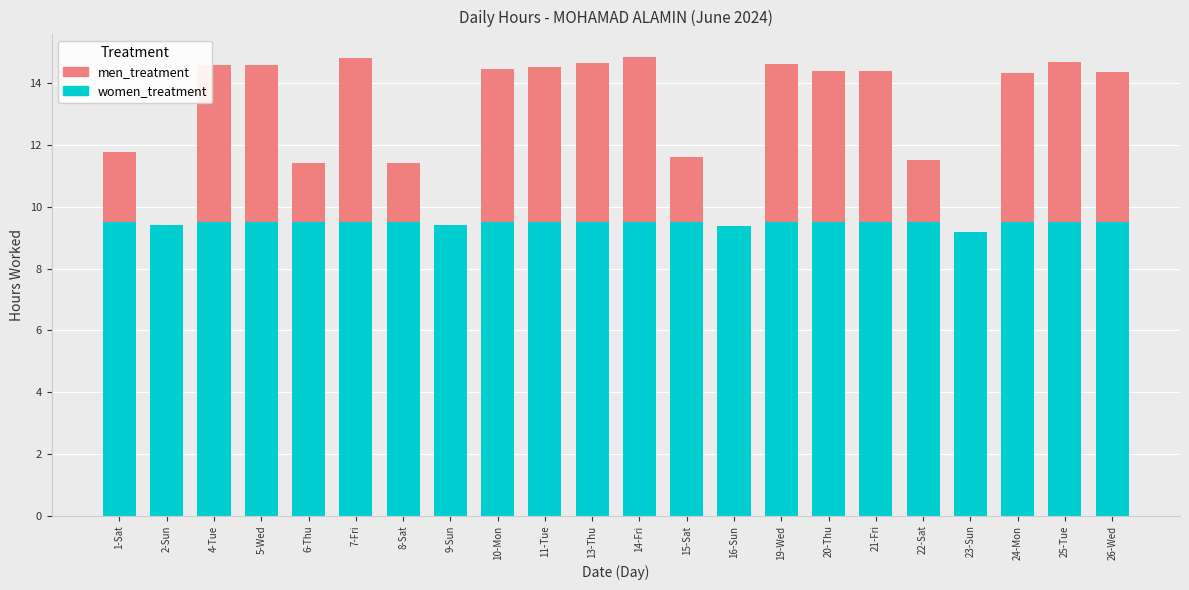

Does the chart contain stacked bars?

Yes